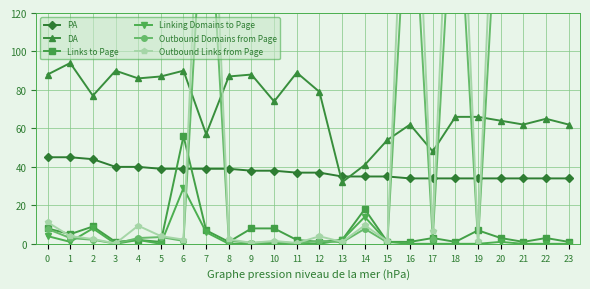

Reading left to right, extract all data points from this chart.

PA: 45.0	45.0	44.0	40.0	40.0	39.0	39.0	39.0	39.0	38.0	38.0	37.0	37.0	35.0	35.0	35.0	34.0	34.0	34.0	34.0	34.0	34.0	34.0	34.0
DA: 88.0	94.0	77.0	90.0	86.0	87.0	90.0	57.0	87.0	88.0	74.0	89.0	79.0	32.0	41.0	54.0	62.0	48.0	66.0	66.0	64.0	62.0	65.0	62.0
Links to Page: 8.0	5.0	9.0	1.0	2.0	1.0	56.0	7.0	1.0	8.0	8.0	2.0	1.0	2.0	18.0	1.0	1.0	3.0	1.0	7.0	3.0	1.0	3.0	1.0
Linking Domains to Page: 4.0	1.0	8.0	0.0	2.0	0.0	29.0	6.0	0.0	0.0	0.0	0.0	0.0	2.0	14.0	1.0	0.0	0.0	0.0	0.0	1.0	0.0	0.0	0.0
Outbound Domains from Page: 7.7	3.0	2.1	0.1	3.0	3.5	1.5	210.8	1.6	0.4	1.0	0.3	1.5	0.8	7.8	0.7	210.6	2.7	210.6	0.9	210.8	210.7	210.4	210.7
Outbound Links from Page: 11.2	4.0	2.5	0.2	9.4	4.0	2.2	277.1	2.3	0.5	1.5	0.4	3.9	1.0	9.6	1.4	276.6	6.7	276.6	1.2	276.9	276.8	276.6	276.8